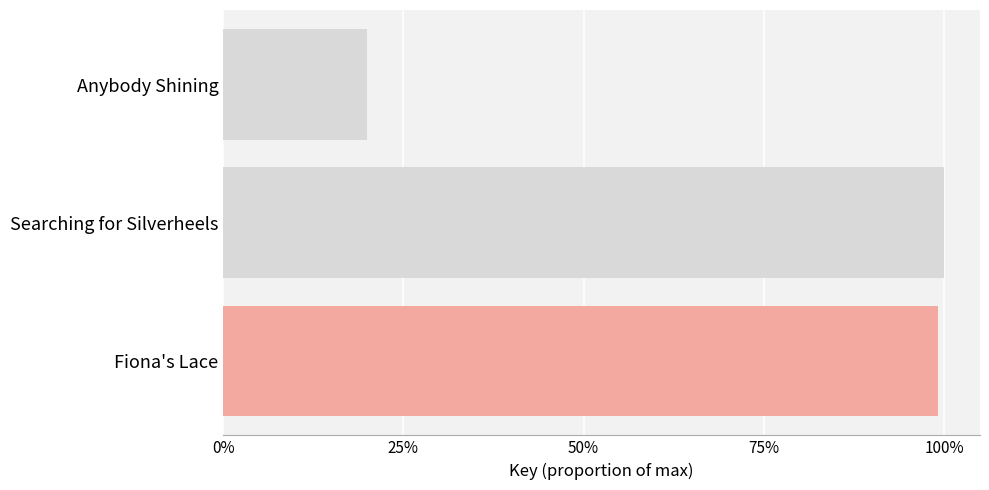

Are the bars horizontal?

Yes